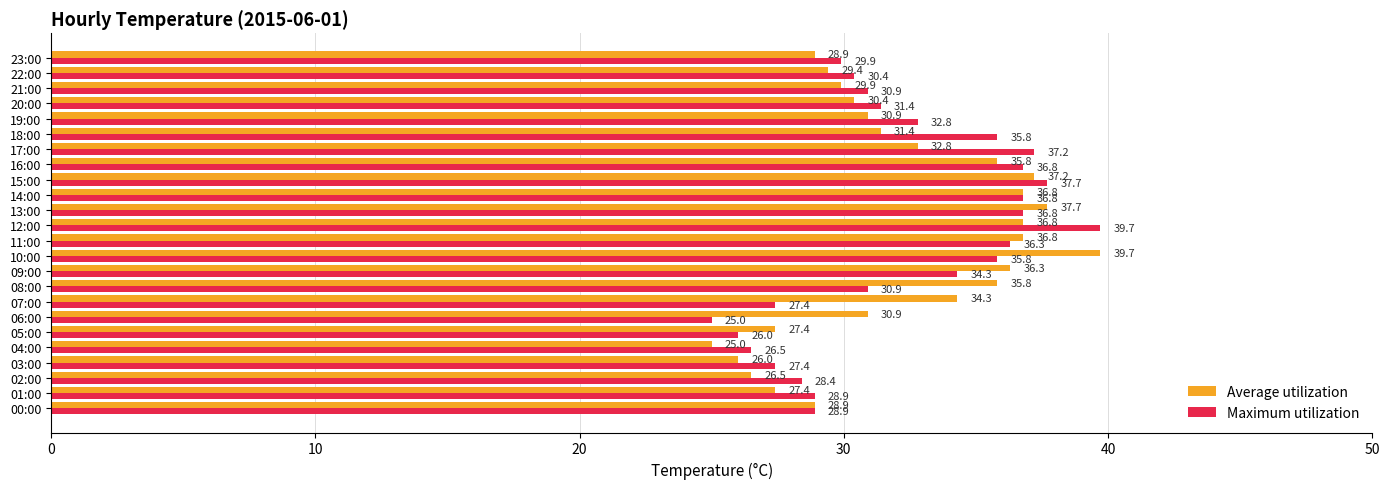

What is the difference between the maximum and minimum values in the Average utilization series?

14.7